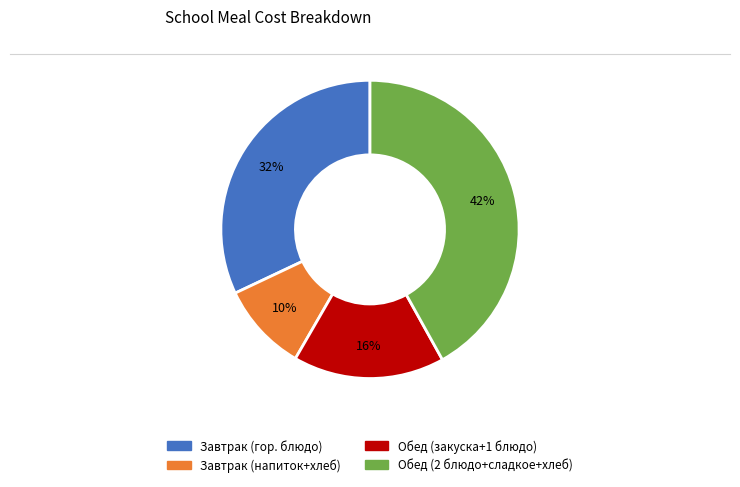

To the nearest percent, what is the average slice percentage?

25%